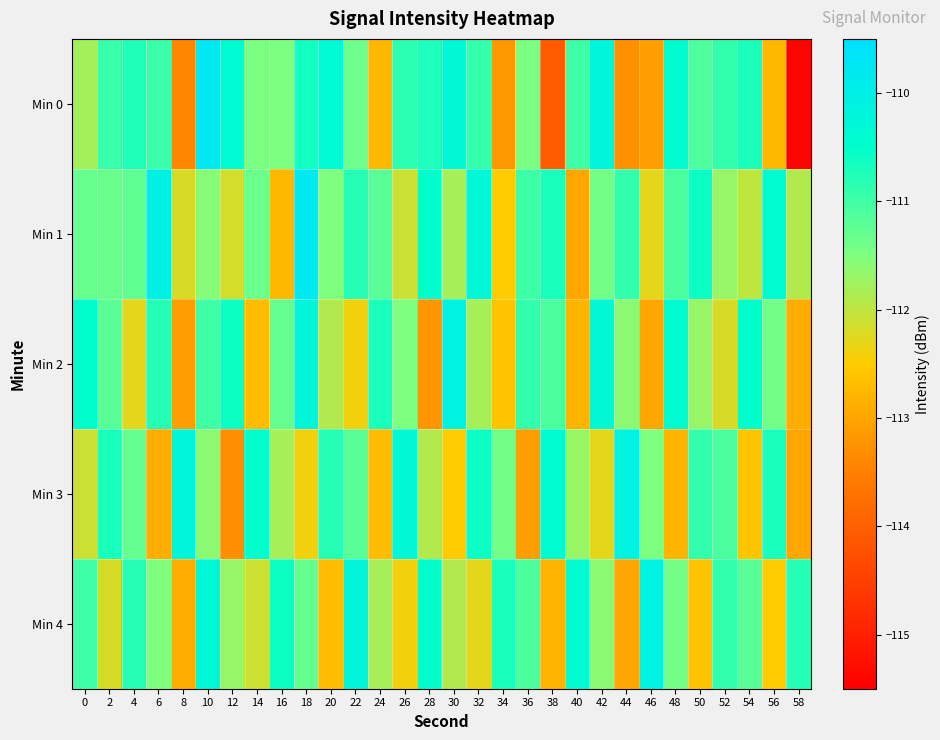

What is the difference between the highest and lowest values at 8?

3.2